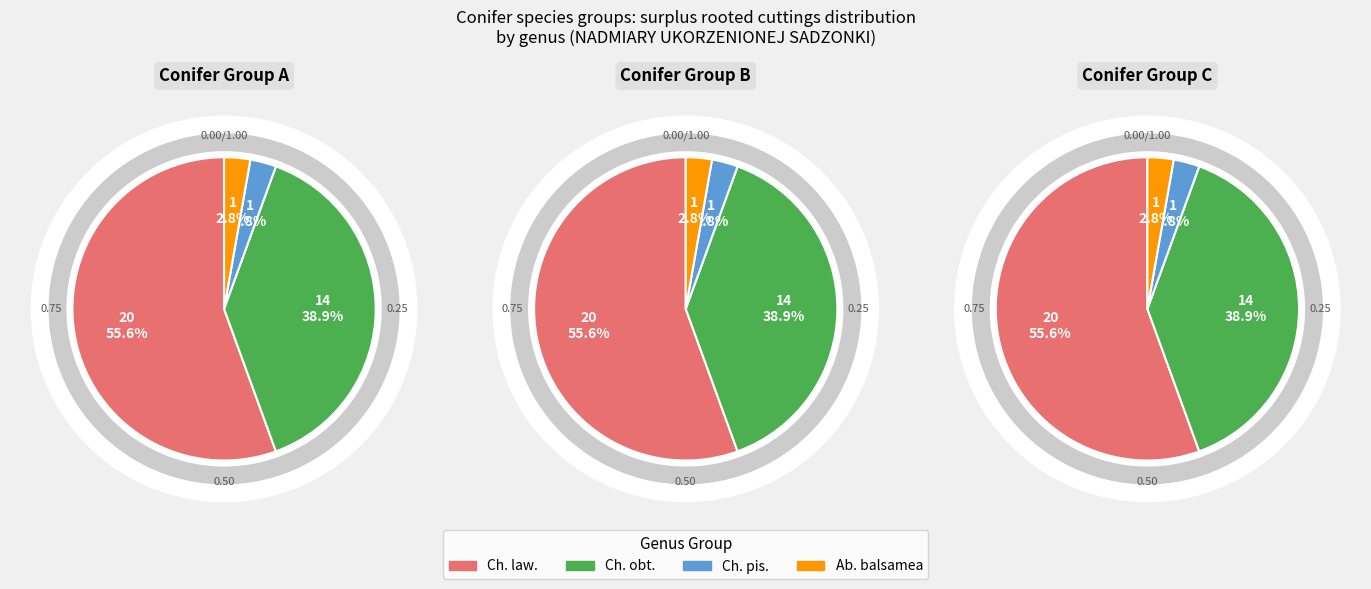

Between Ch. law. and Ch. obt., which is larger?

Ch. law.